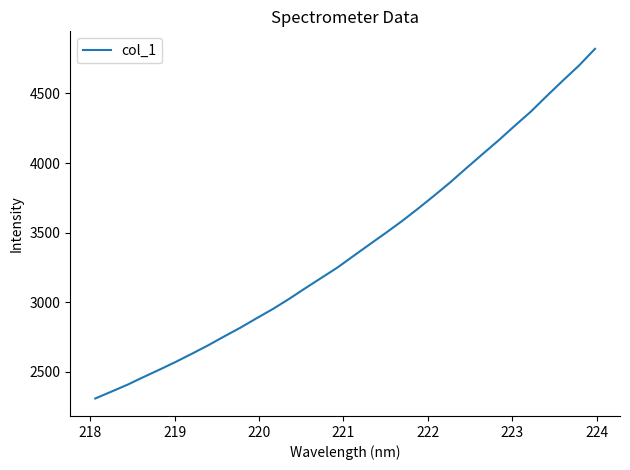

What is the maximum value shown in the chart?

4819.9